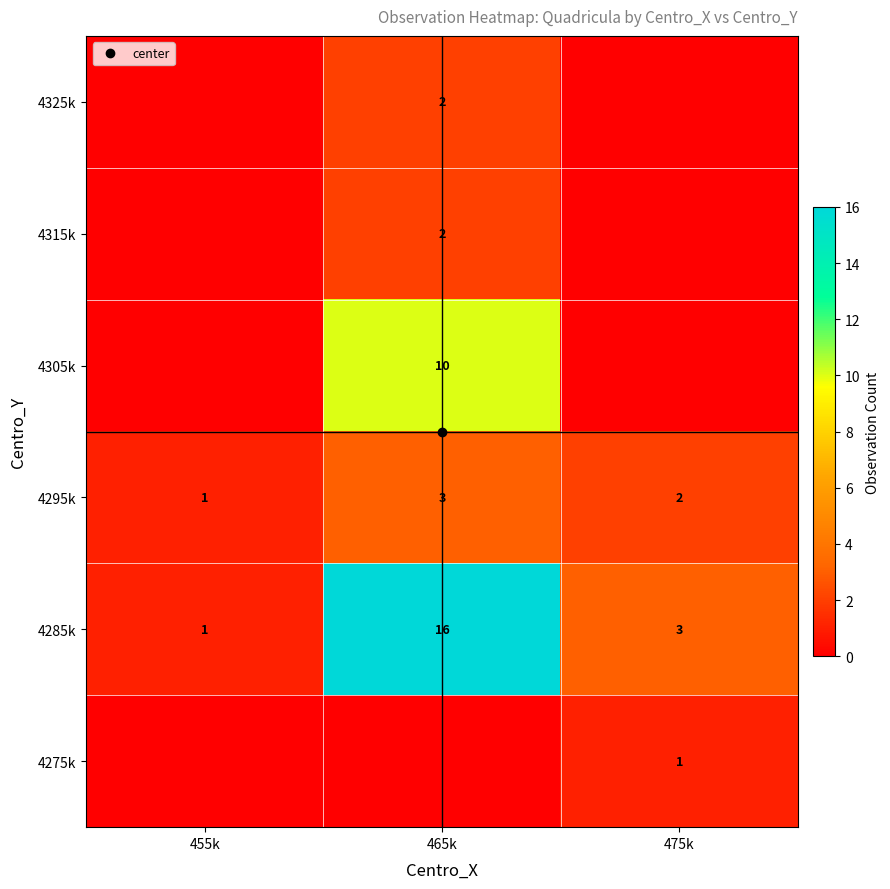

What is the difference between the highest and lowest values at 465k?

16